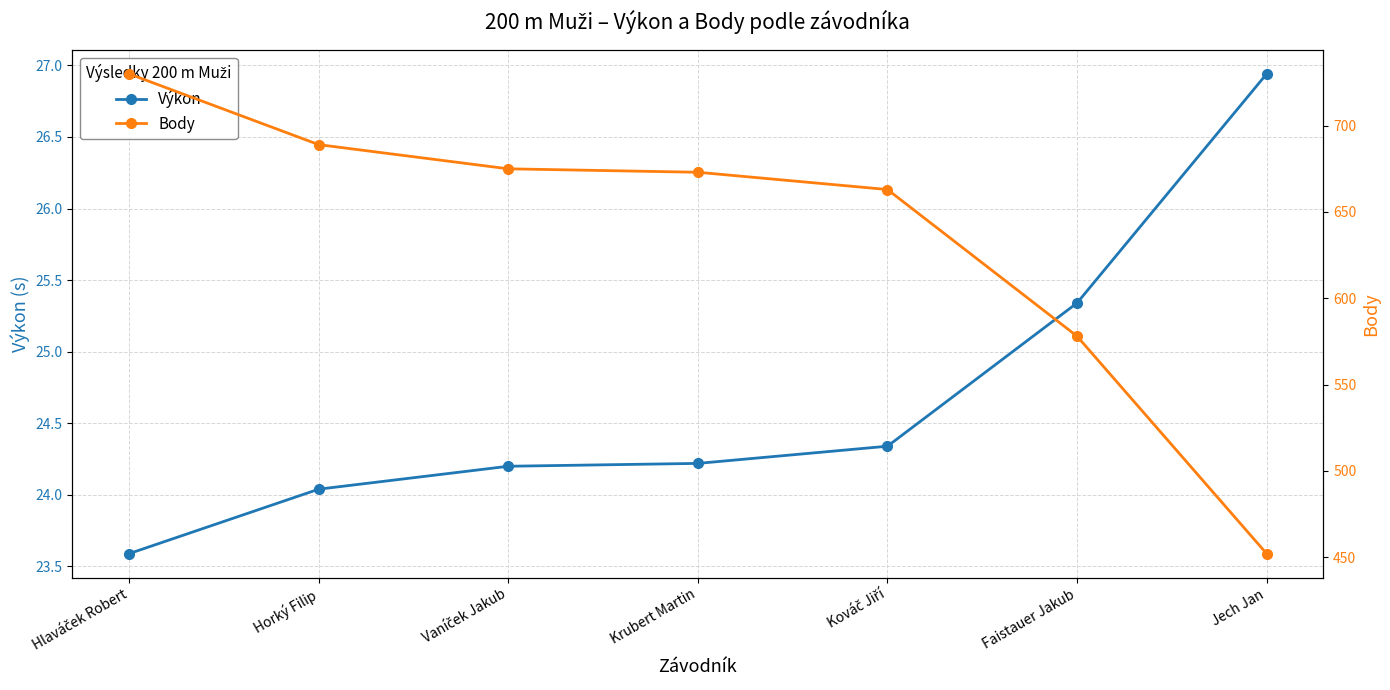

What is the label of the 2nd point from the right?

Faistauer Jakub